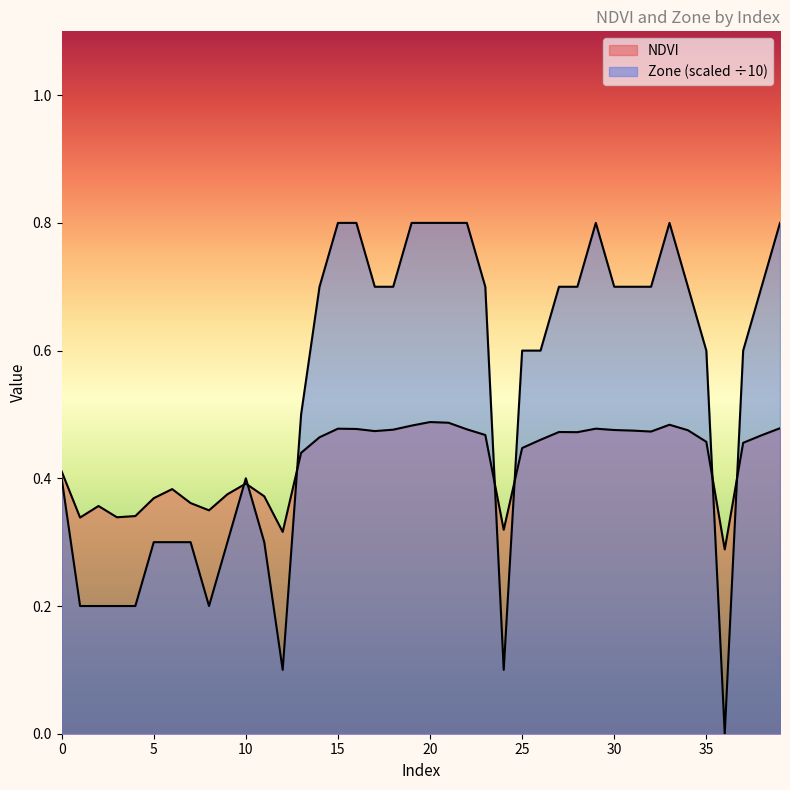

How many lines are shown in the chart?

2